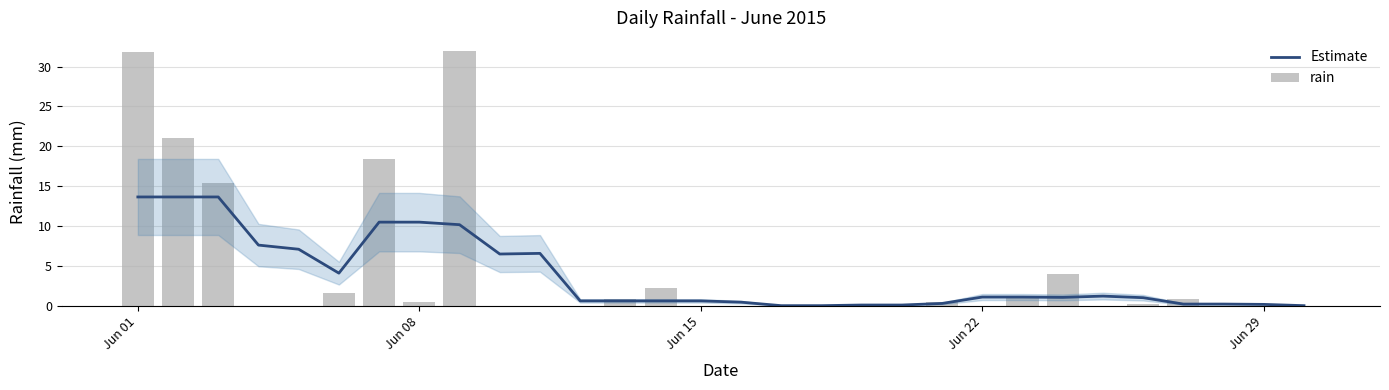

At which category is the sum across all series the highest?

Jun 01